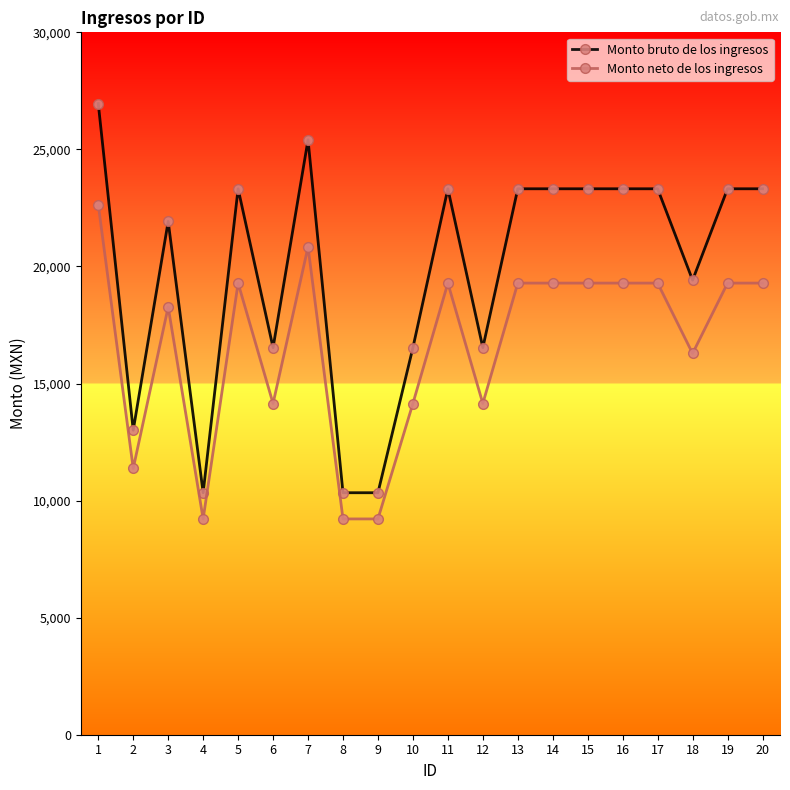

Reading right to left, extract all data points from this chart.

Monto bruto de los ingresos: 23318.1	23318.1	19414.8	23318.1	23318.1	23318.1	23318.1	23318.1	16531.5	23318.1	16531.5	10335.6	10335.6	25408.9	16531.5	23318.1	10335.6	21924.5	13005.0	26957.4
Monto neto de los ingresos: 19289.5	19289.5	16284.9	19289.5	19289.5	19289.5	19289.5	19289.5	14146.7	19289.5	14146.7	9216.9	9216.9	20833.8	14146.7	19289.5	9216.9	18269.9	11373.4	22640.5